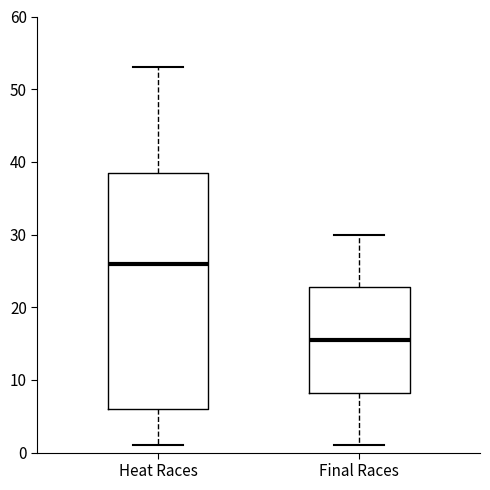

Which box is the tallest, from its lower edge to its upper edge?

Heat Races